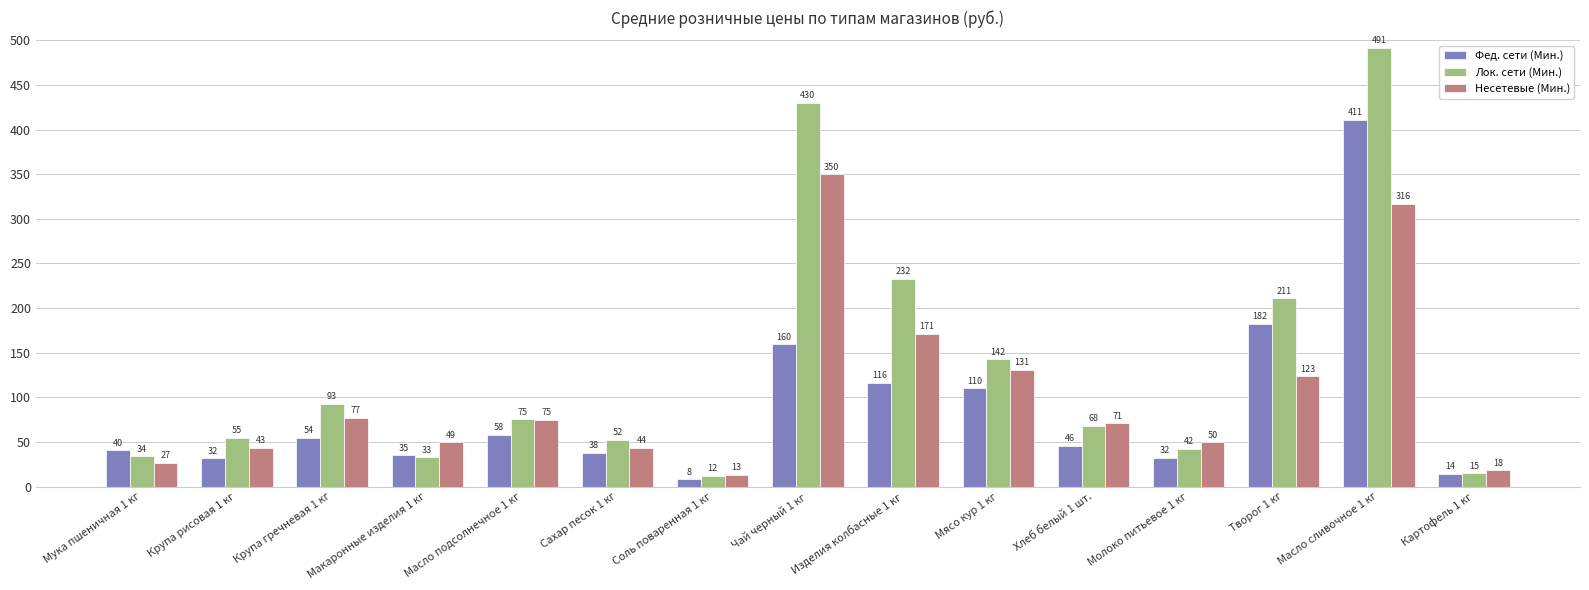

The value of Лок. сети (Мин.) at Творог 1 кг is 329.3. True or false?

False